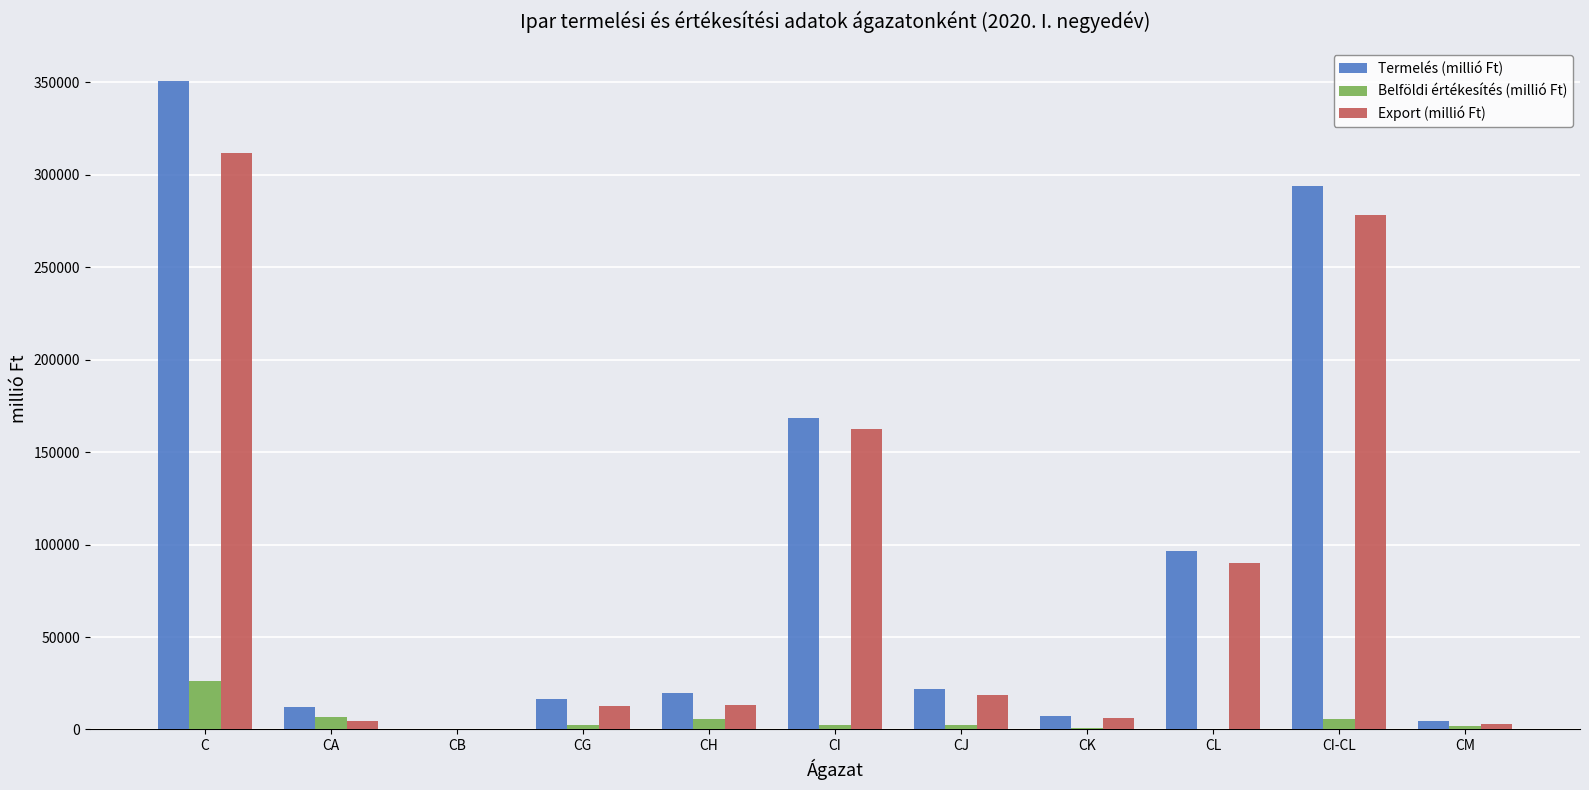

What is the total value across all series at CL?

186816